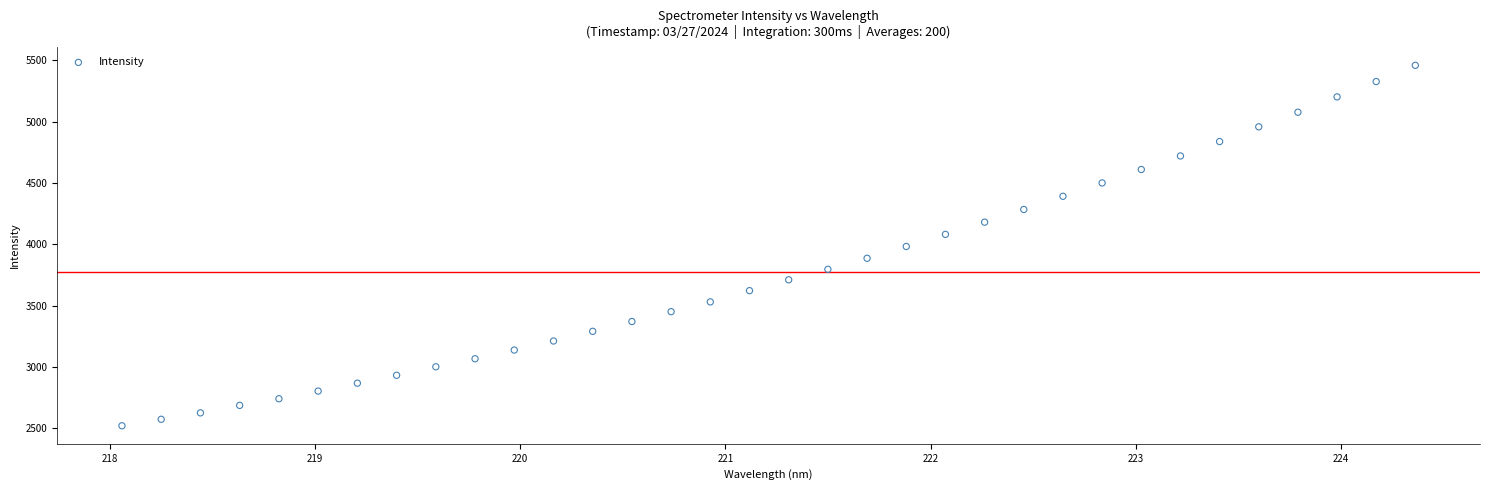

What is the range of Y values (max minus min)?

2939.7